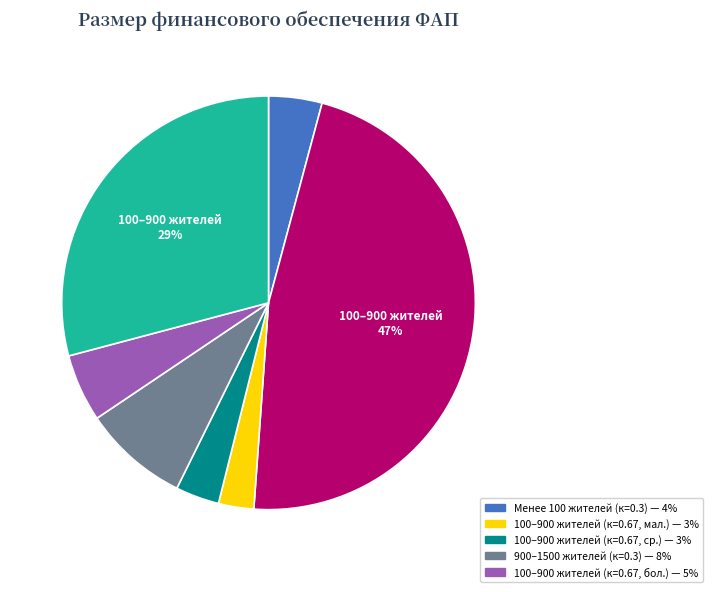

Does any single category account for the majority?

No